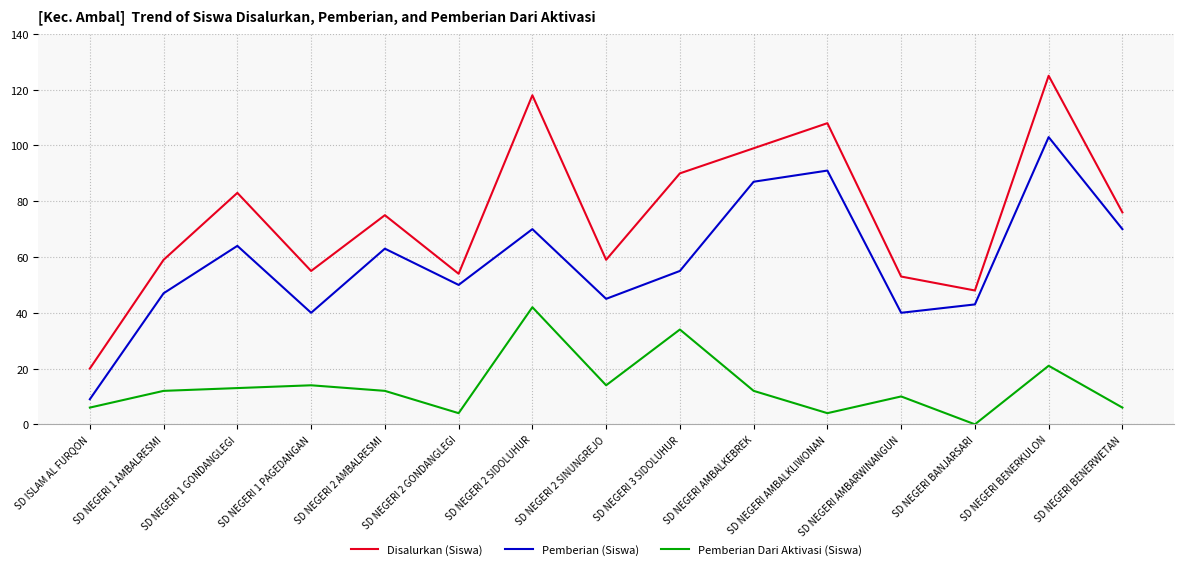

What is the maximum value shown in the chart?

125